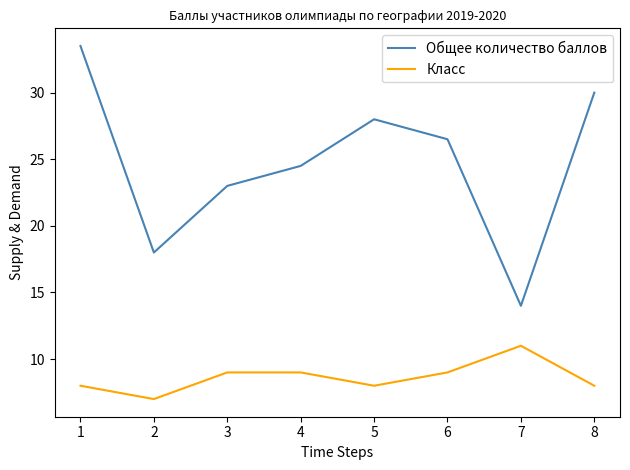

How many lines are shown in the chart?

2